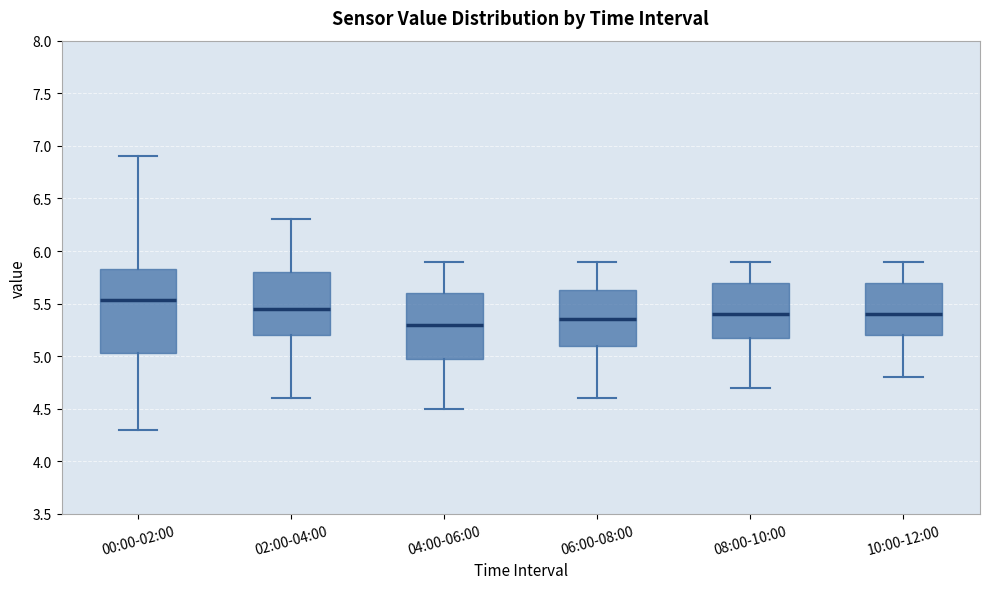

Reading left to right, transcribe this box plot: for each box, give where its median line is, the range the box spans, and where its two whiskers end, as read against the y-axis. The values are not printed on the chart, so give them approximately, as read against the axis.

00:00-02:00: median 5.55, box 5.05 to 5.85, whiskers 4.30 to 6.90
02:00-04:00: median 5.45, box 5.20 to 5.80, whiskers 4.60 to 6.30
04:00-06:00: median 5.30, box 5.00 to 5.60, whiskers 4.50 to 5.90
06:00-08:00: median 5.35, box 5.10 to 5.65, whiskers 4.60 to 5.90
08:00-10:00: median 5.40, box 5.20 to 5.70, whiskers 4.70 to 5.90
10:00-12:00: median 5.40, box 5.20 to 5.70, whiskers 4.80 to 5.90